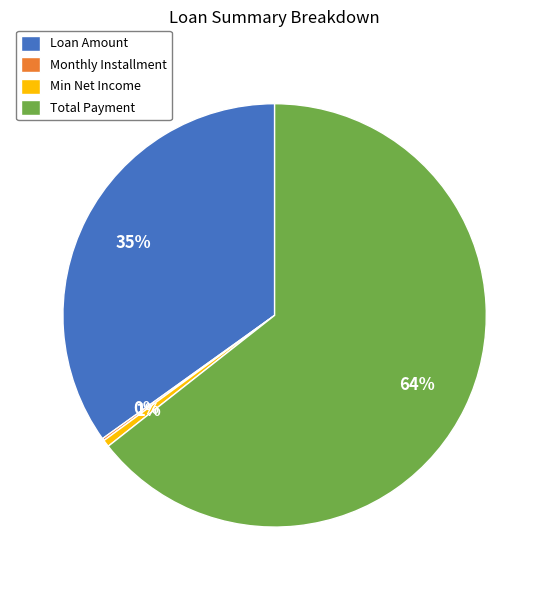

Approximately how many times larger is the value at Loan Amount compared to Total Payment?

0.5